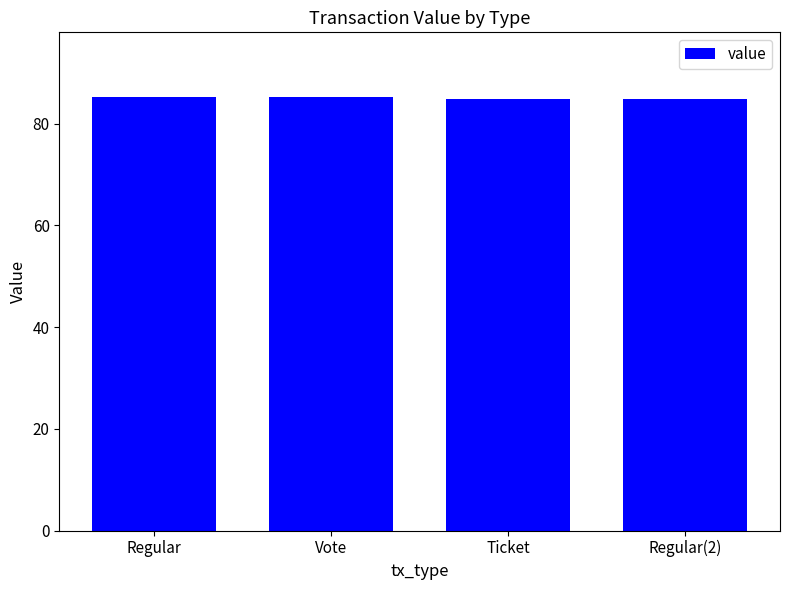

The value at Regular(2) is 122.6. True or false?

False